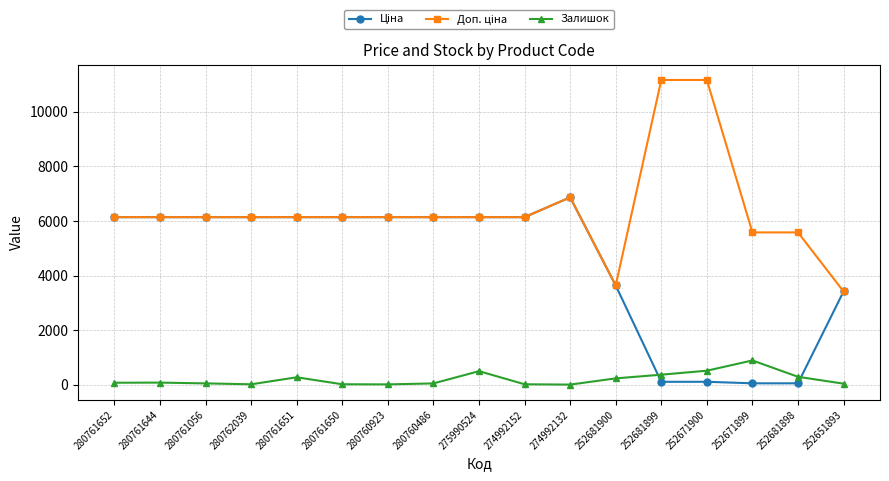

What position from the left is 252671899?

15